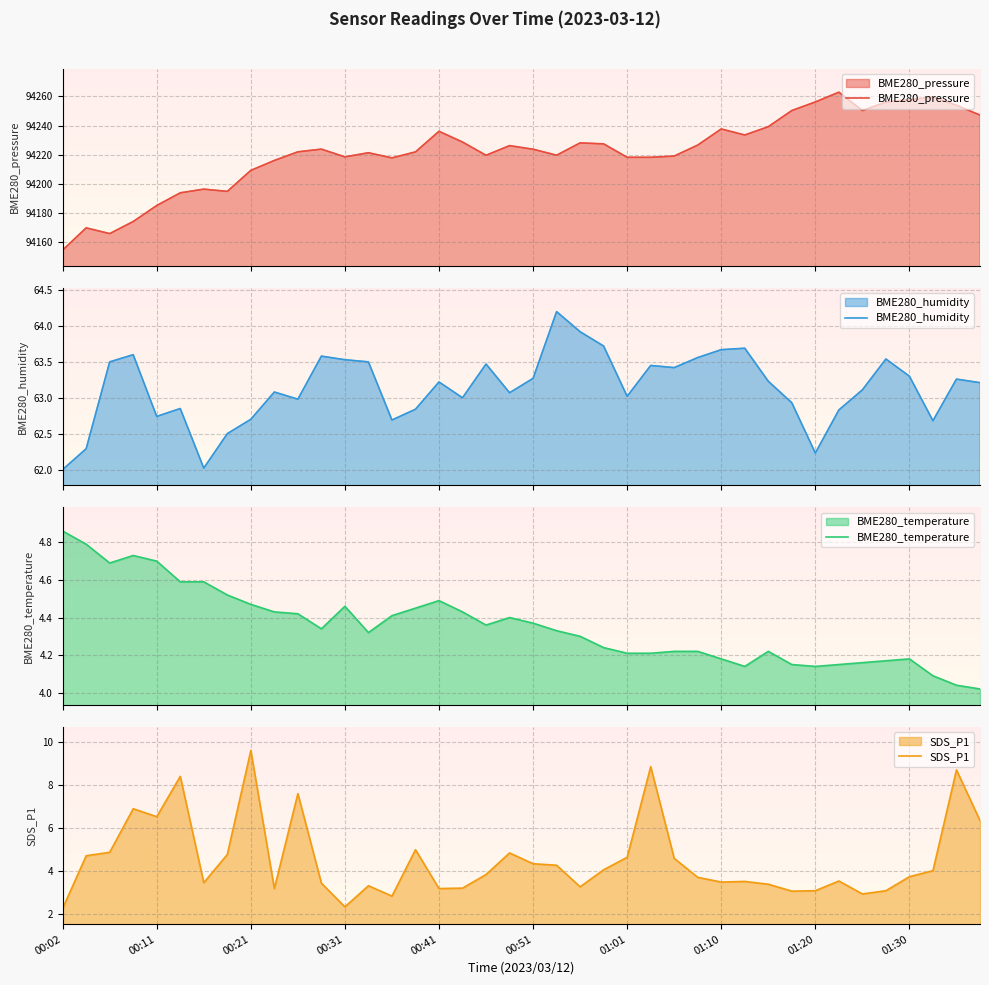

What is the difference between the second highest and second lowest values in the SDS_P1 series?

6.5